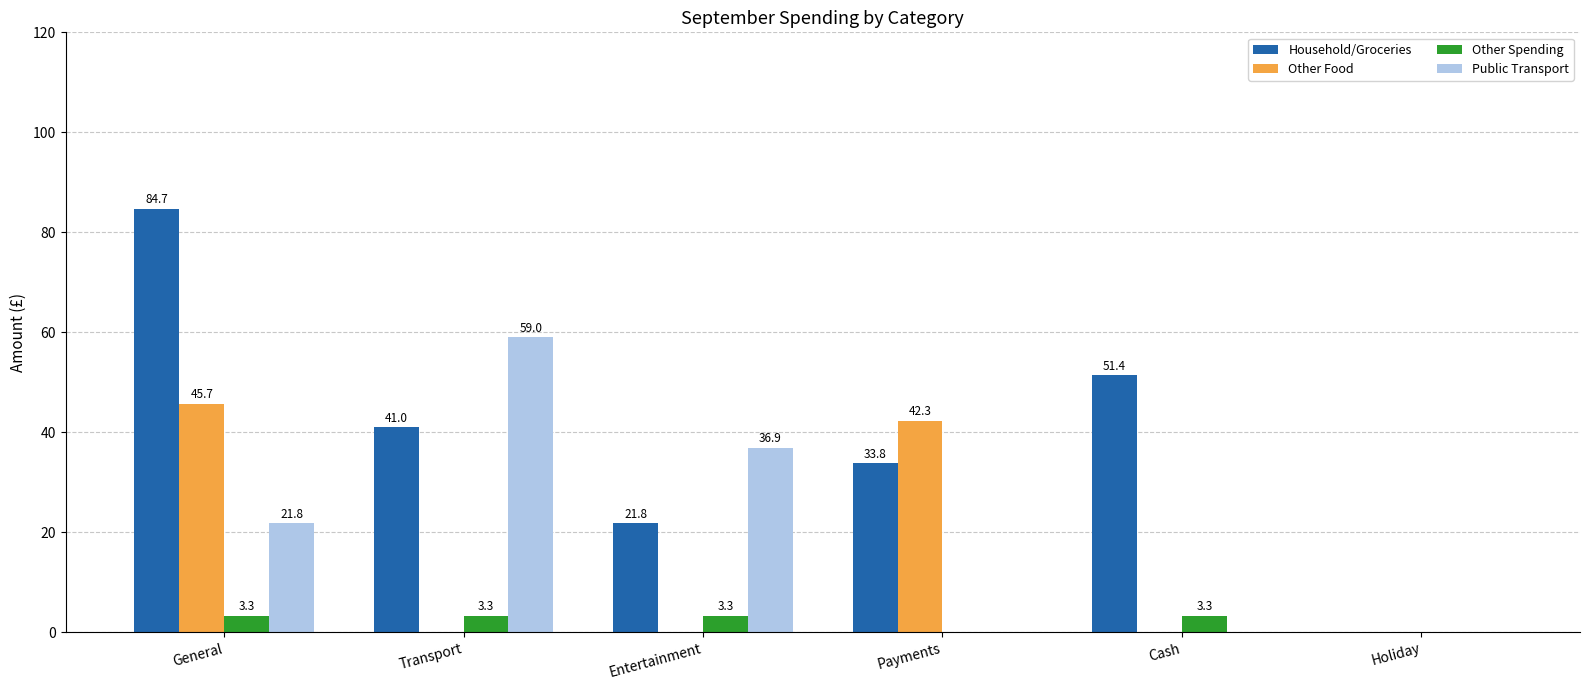

Which series has the largest total across all categories?

Household/Groceries